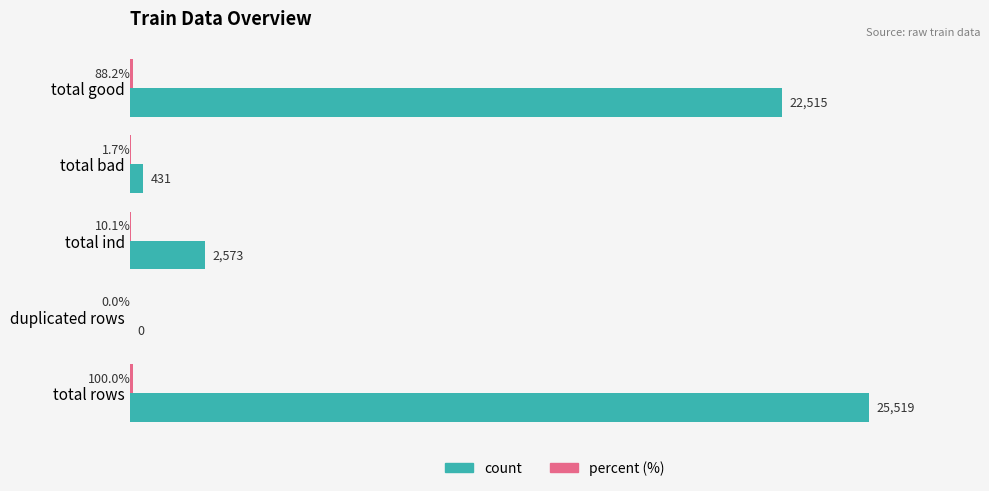

Between duplicated rows and total rows, which series saw the biggest shift?

count